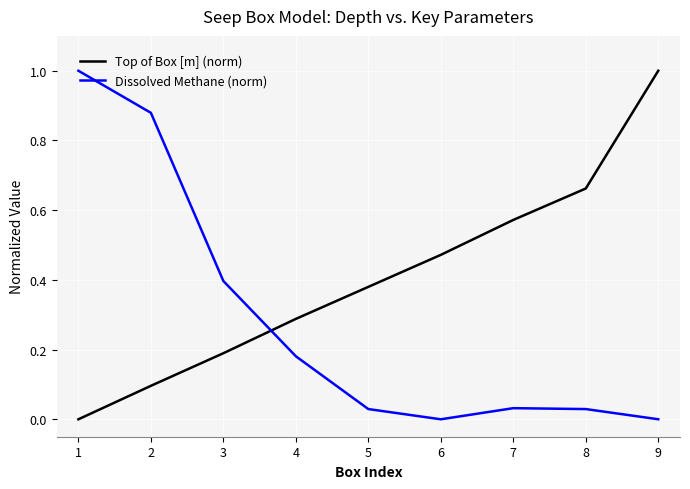

Which series has the largest total across all categories?

Top of Box [m] (norm)